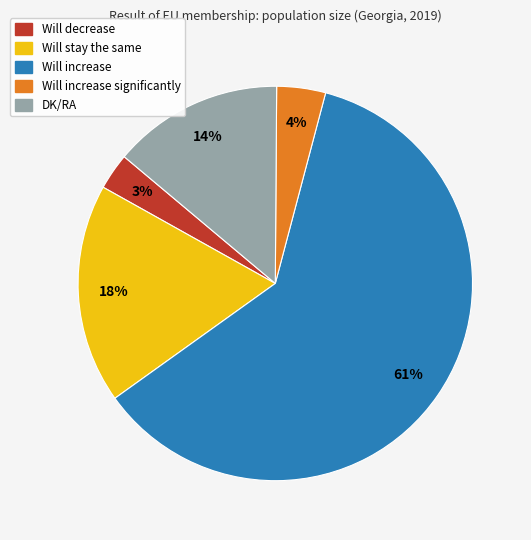

To the nearest percent, what is the difference between the largest and smallest slice percentages?

58%